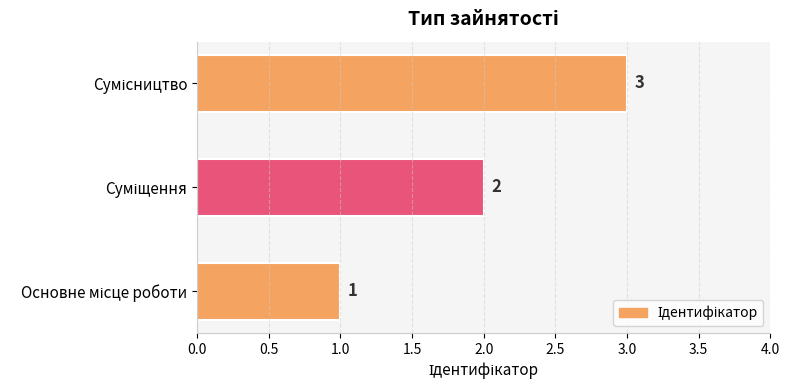

How many series are shown in this chart?

1